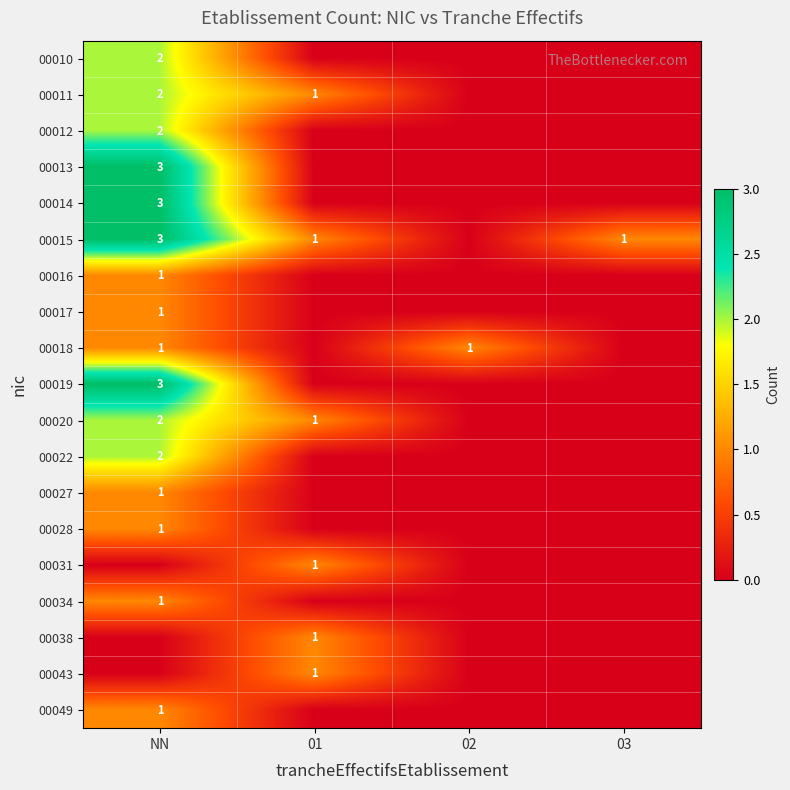

The value of 00028 at NN is 1. True or false?

True